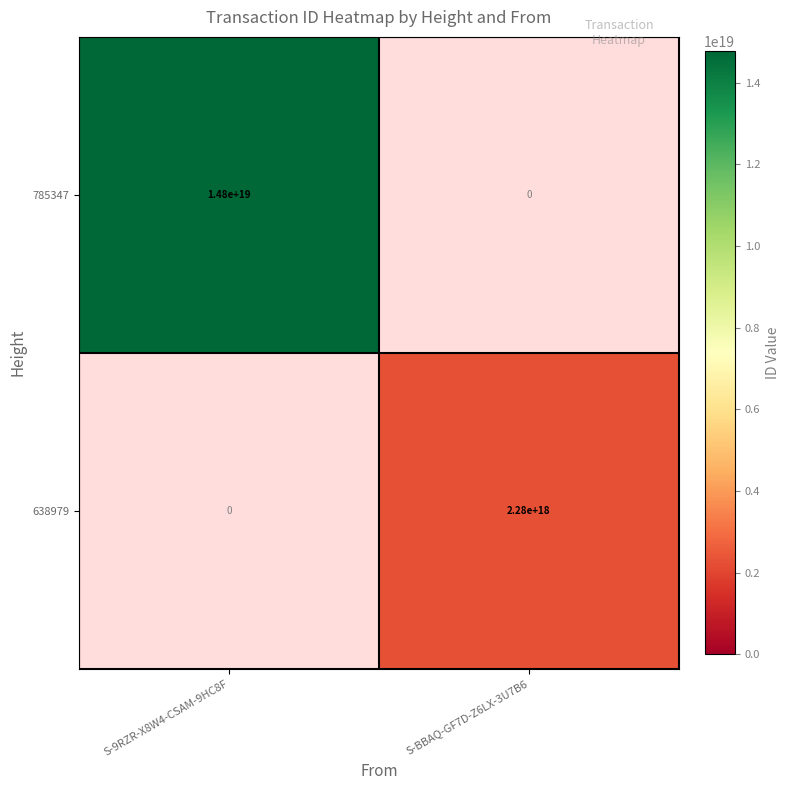

The value of 785347 at S-9RZR-X8W4-CSAM-9HC8F is 14800000000000000000. True or false?

True